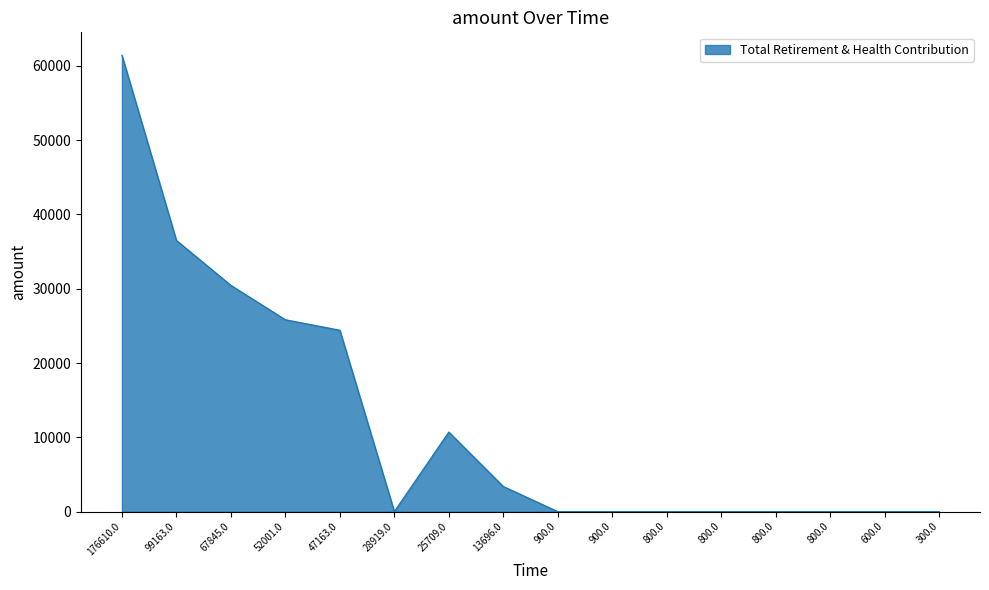

How many lines are shown in the chart?

1